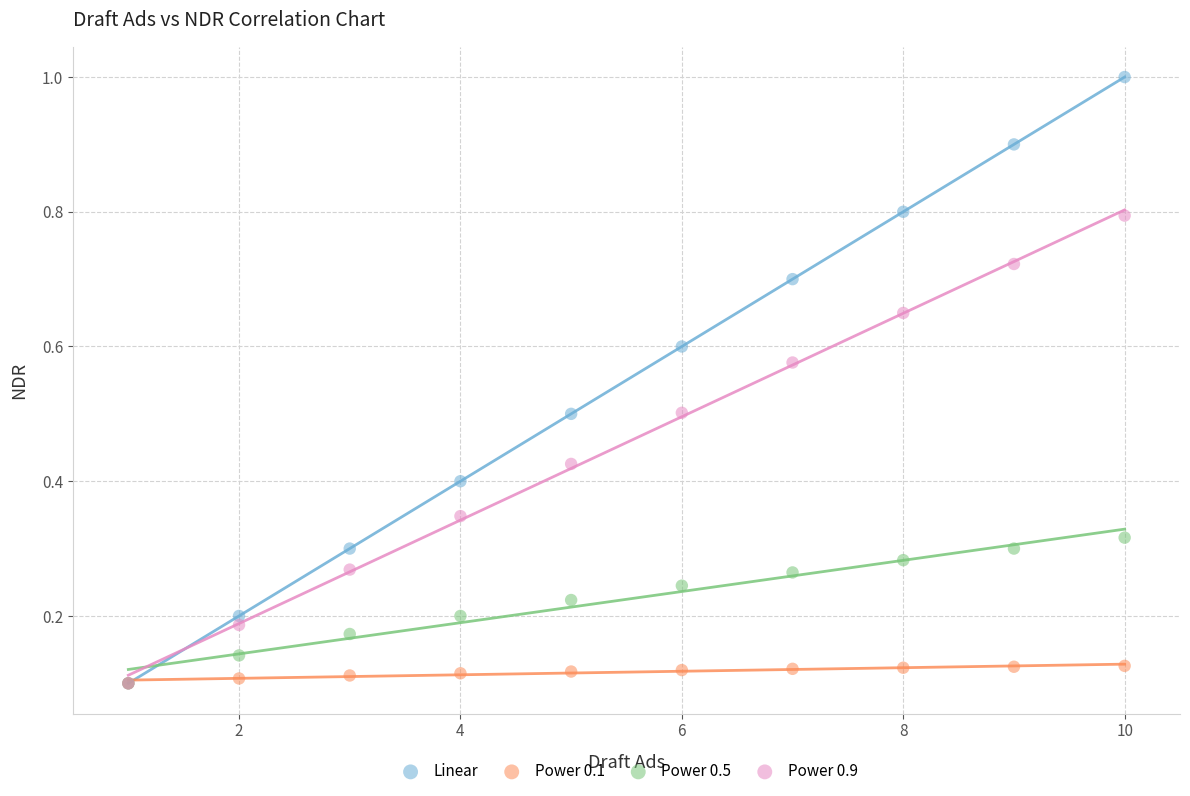

What are all the series names shown in the legend?

Linear, Power 0.1, Power 0.5, Power 0.9